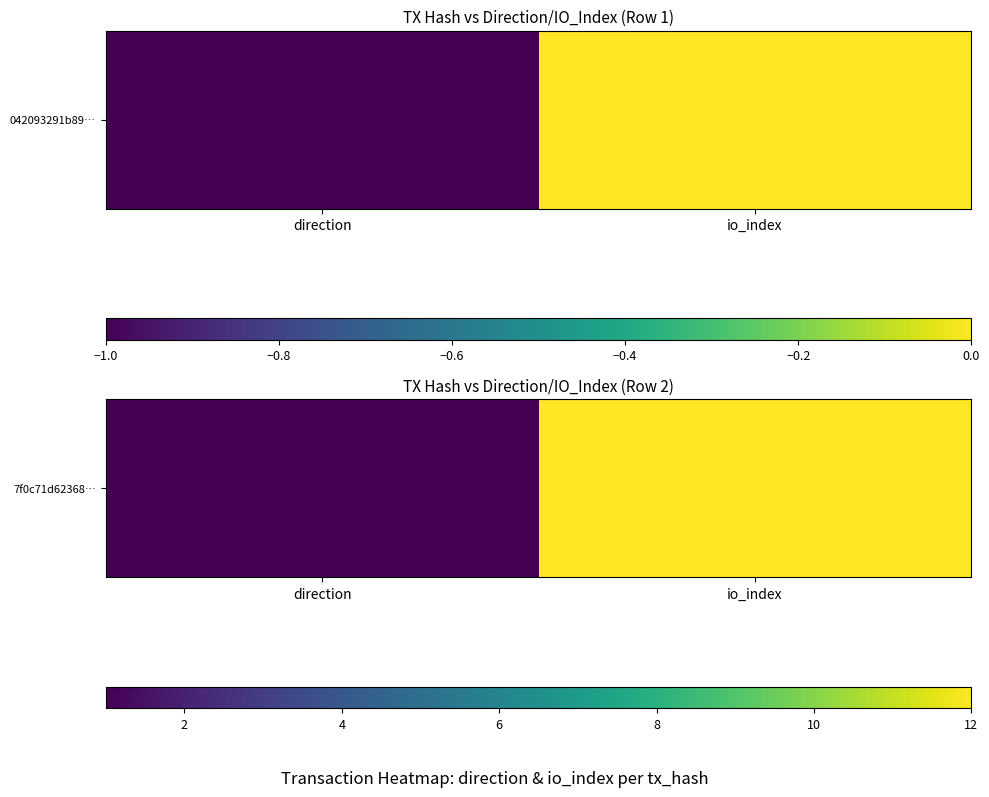

List the labels in order of value, largest first.

io_index, direction